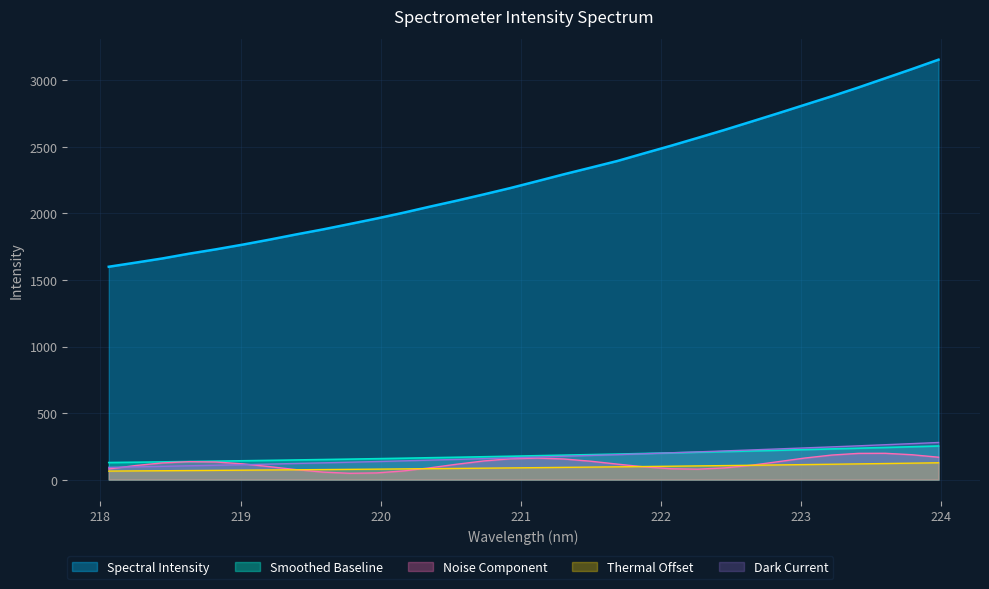

True or false: the data shows 2816.4 at 223.0264.

True